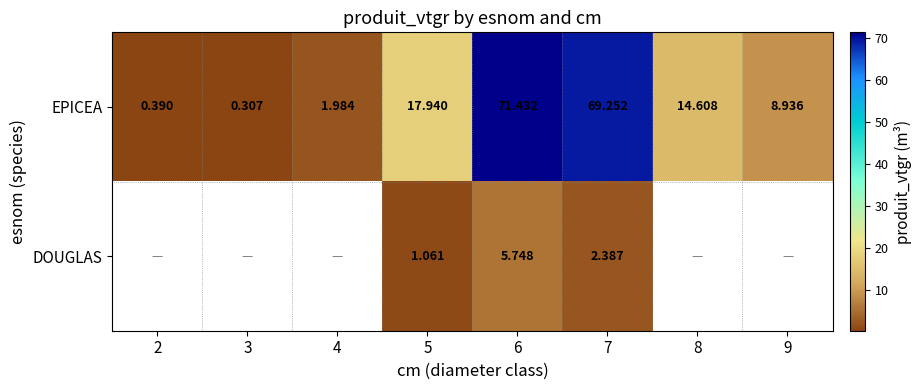

At 6, list the series in order from smallest to largest.

DOUGLAS, EPICEA